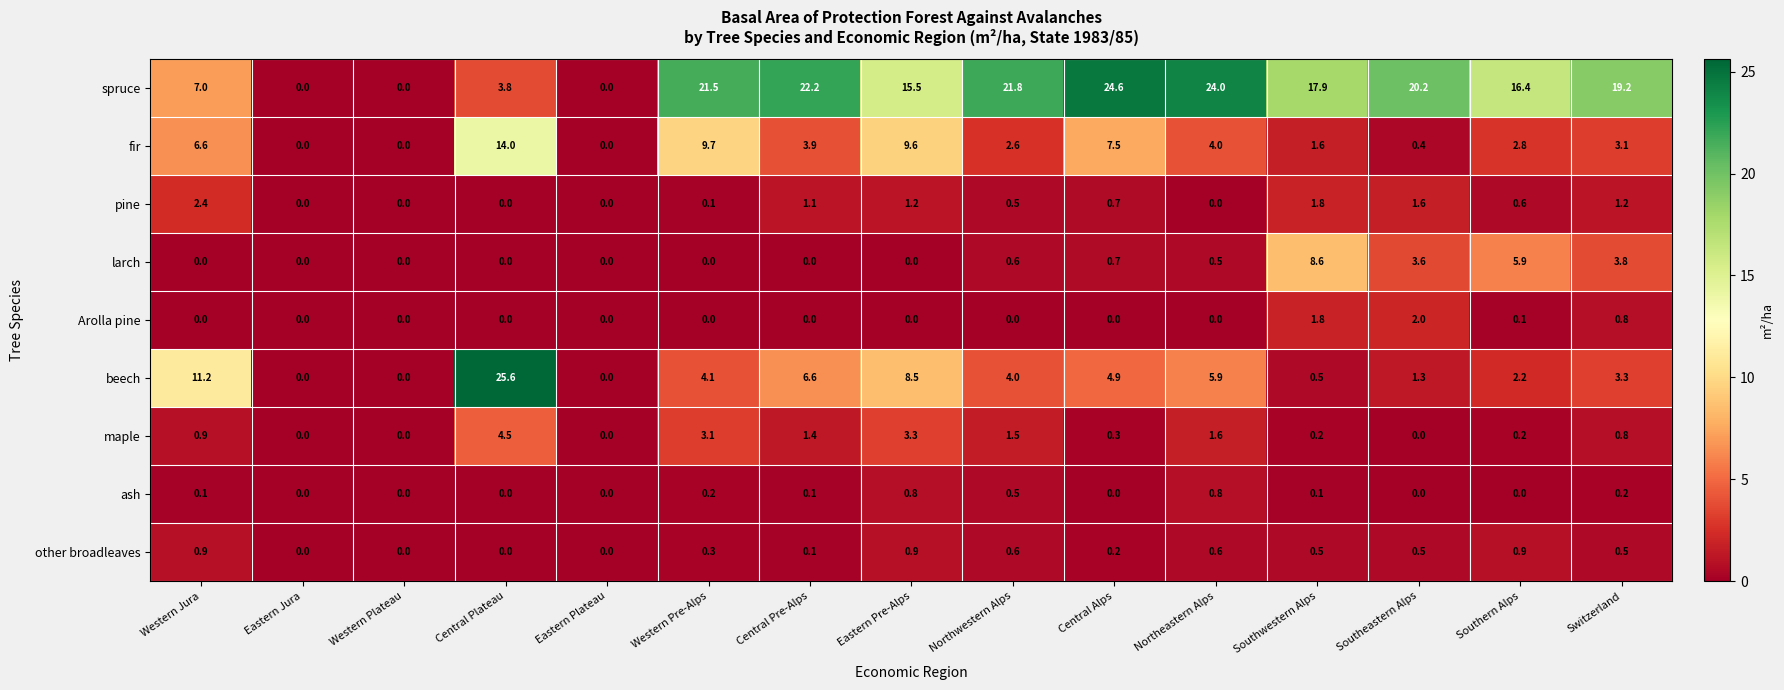

How many distinct data groups are displayed?

9